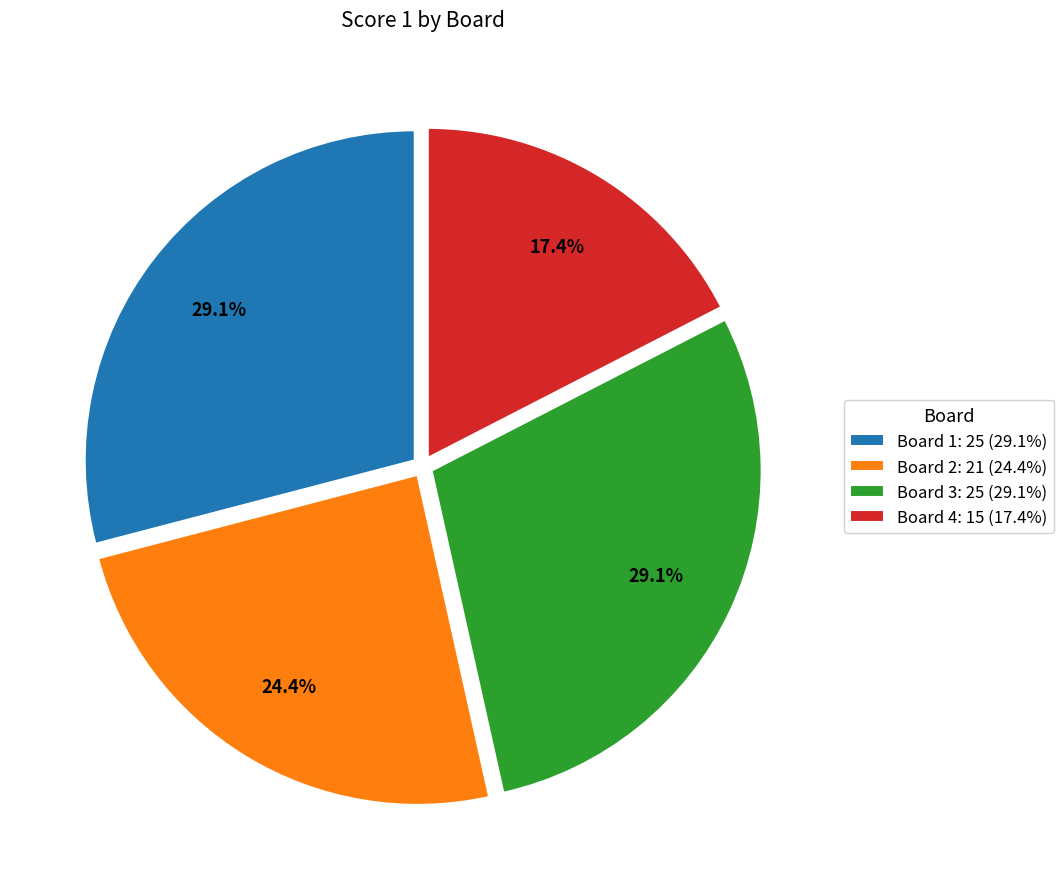

Count the number of slices in the pie.

4